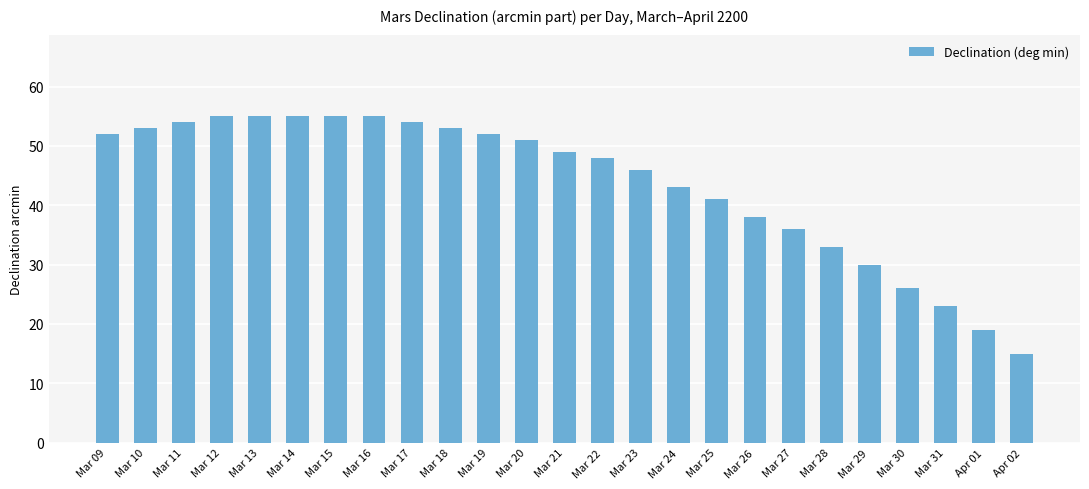

What is the label of the 1st bar from the left?

Mar 09